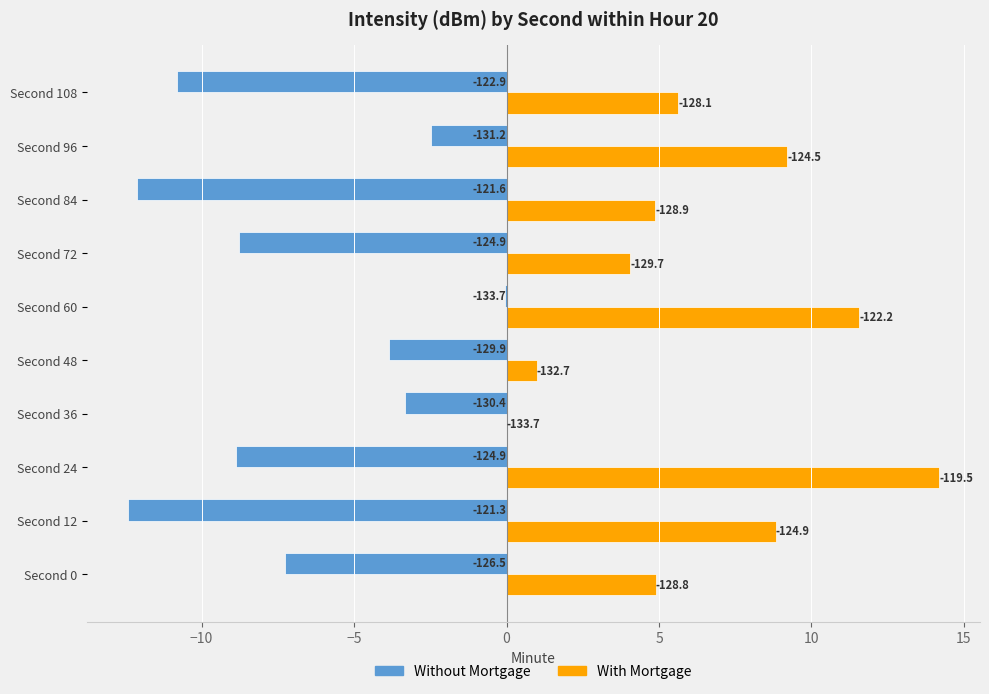

What are all the series names shown in the legend?

Without Mortgage, With Mortgage